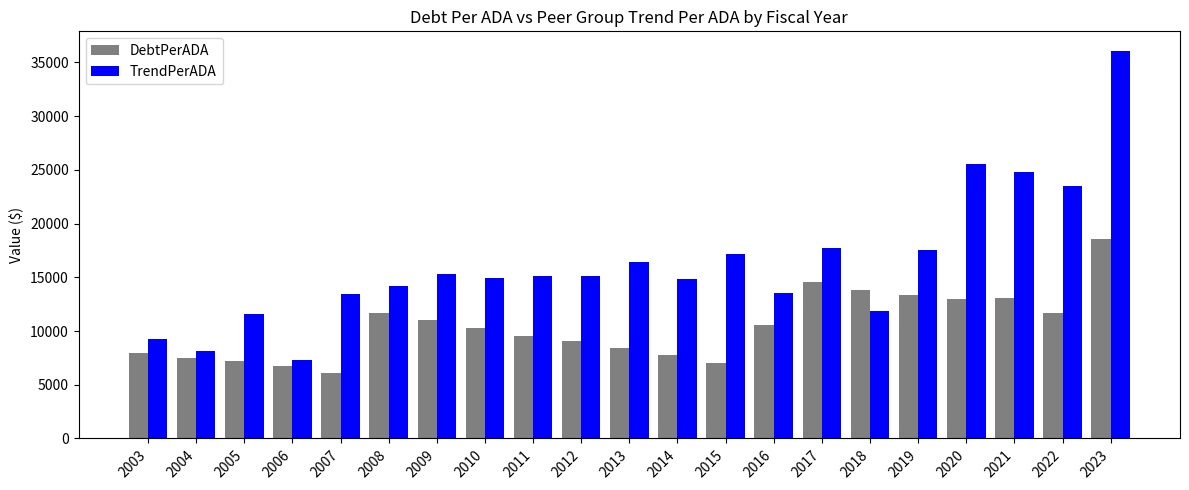

True or false: TrendPerADA has a value of 5618.3 at 2004.

False